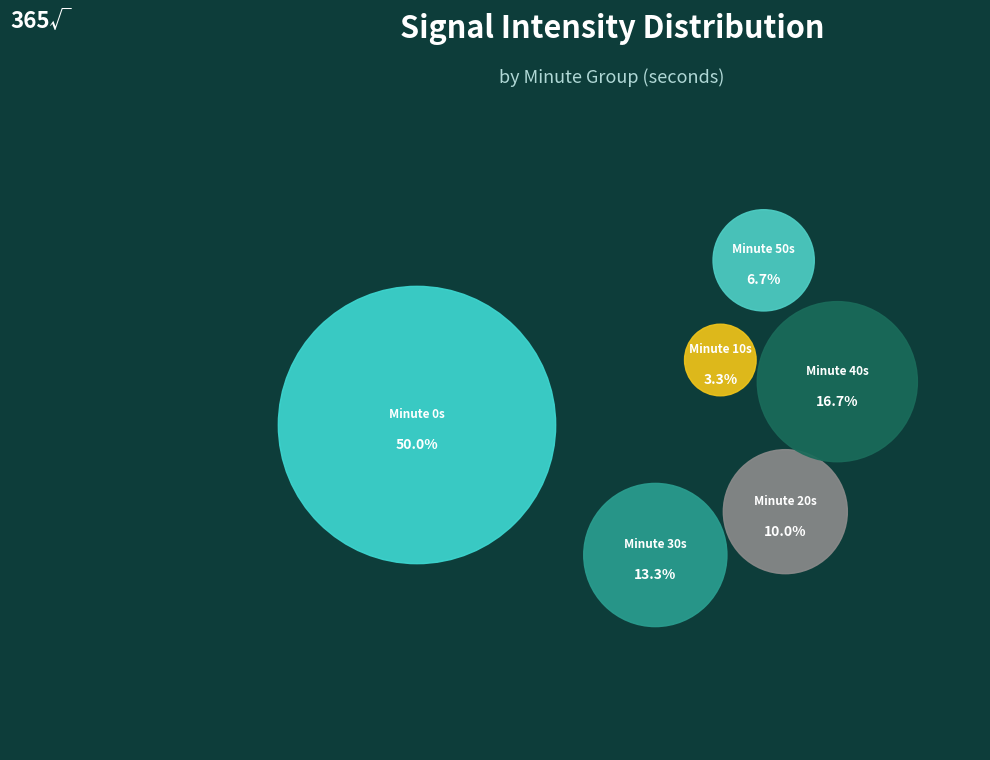

How many slices are in this pie chart?

6